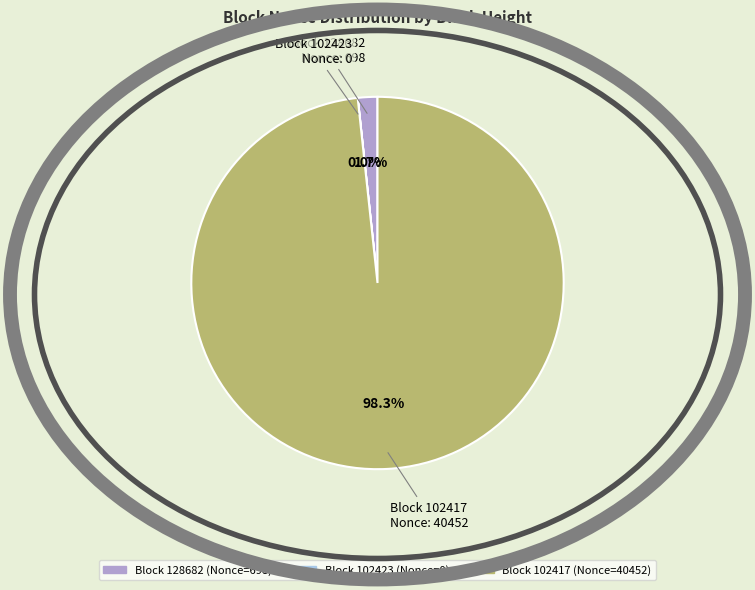

Which category accounts for the majority?

Block 102417 Nonce: 40452